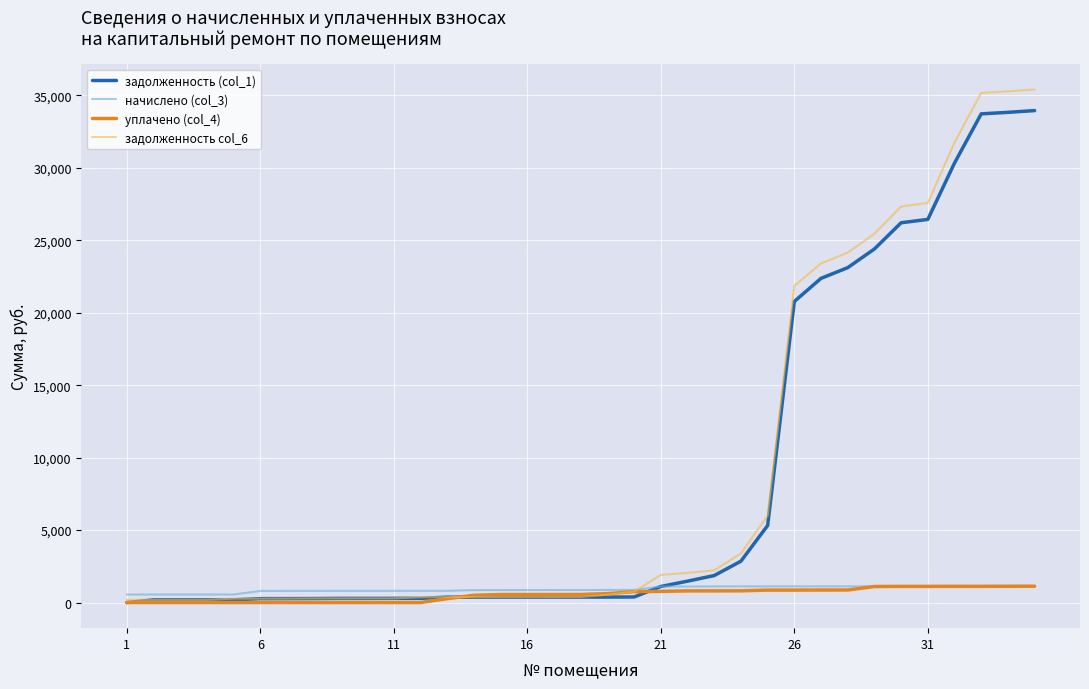

How many lines are shown in the chart?

4